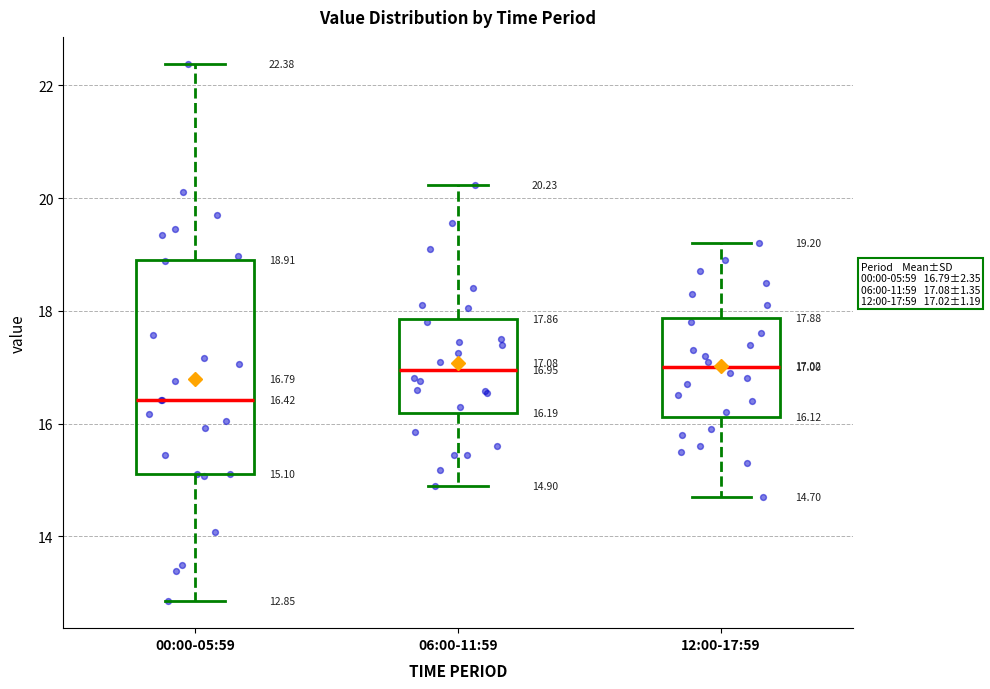

Comparing the boxes themselves (not the whiskers), which one is the tallest?

00:00-05:59